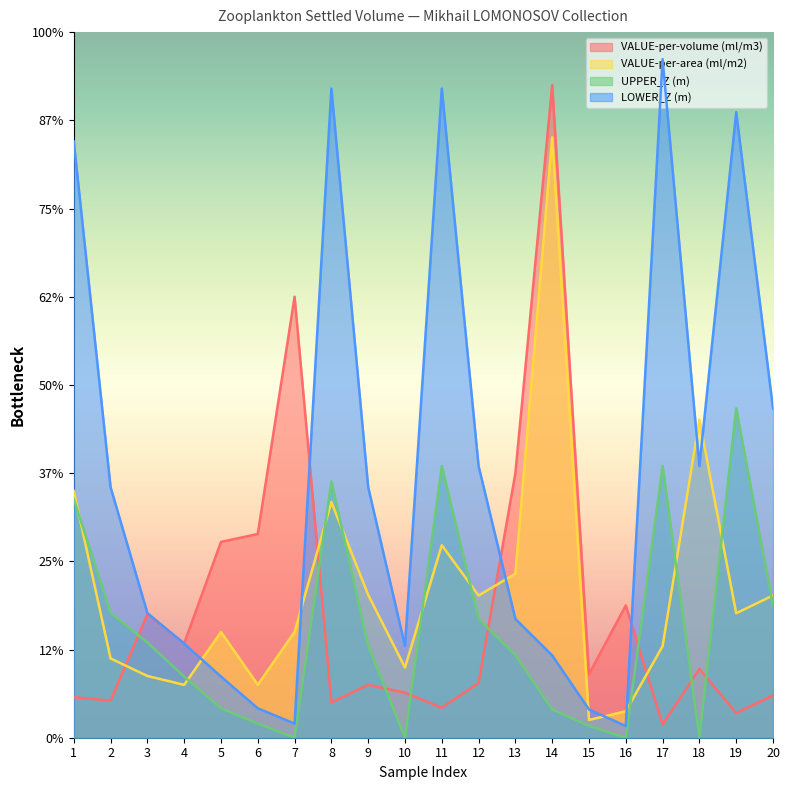

What are all the series names shown in the legend?

VALUE-per-volume (ml/m3), VALUE-per-area (ml/m2), UPPER_Z (m), LOWER_Z (m)